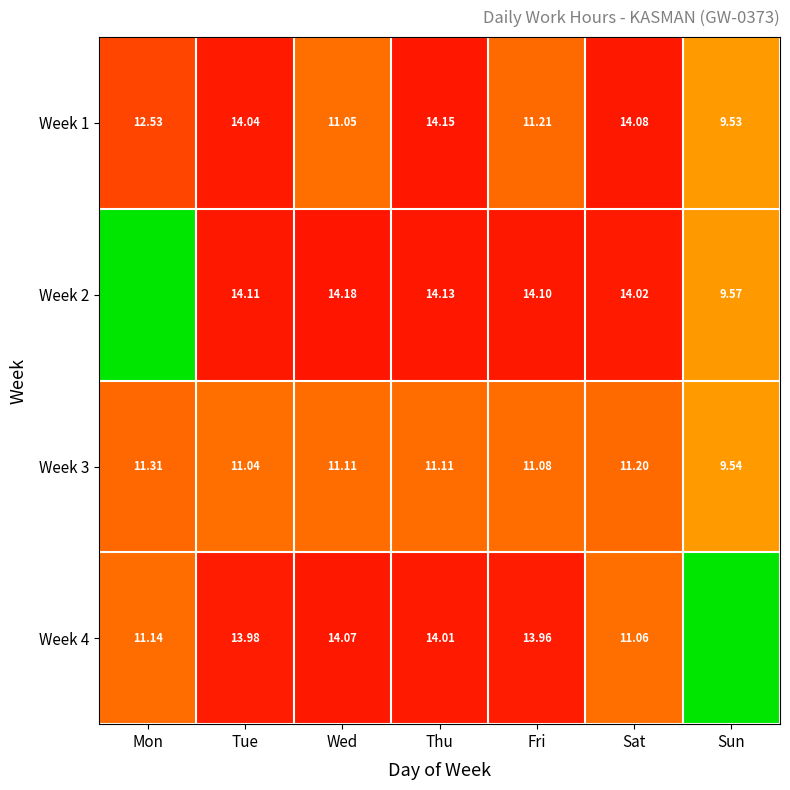

What is the greatest value displayed?

14.2